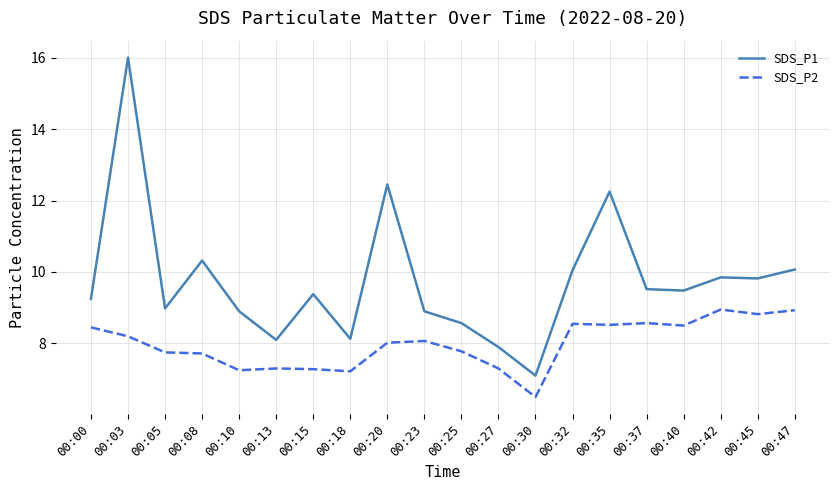

True or false: SDS_P1 and SDS_P2 cross at least once.

False